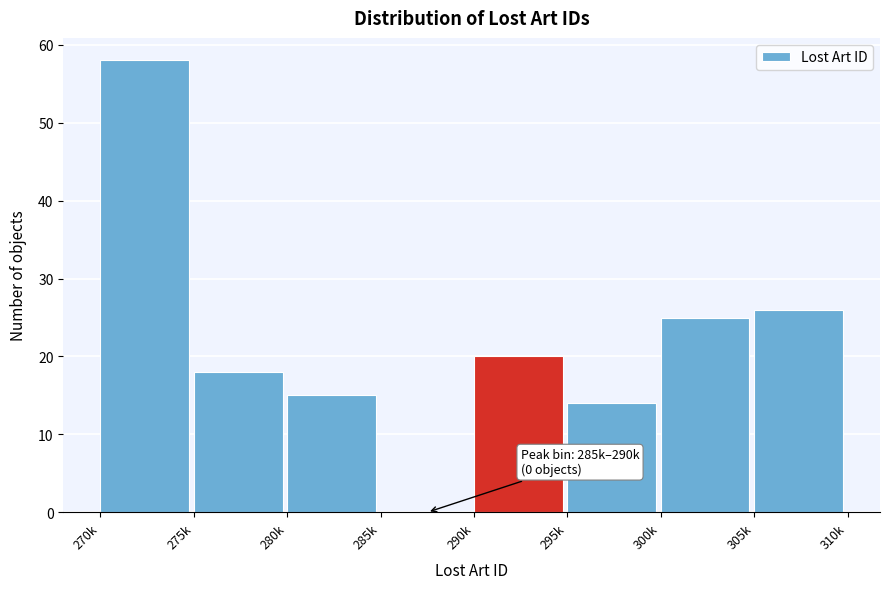

Reading left to right, transcribe all the data shown in this chart.

270k=58	275k=18	280k=15	285k=0	290k=20	295k=14	300k=25	305k=26